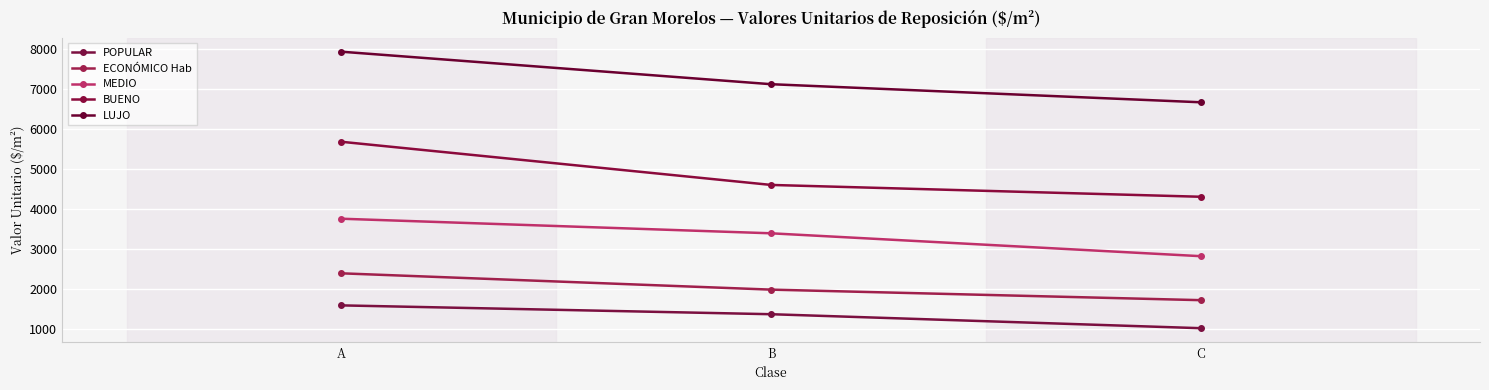

What is the sum of all BUENO values?

14611.9